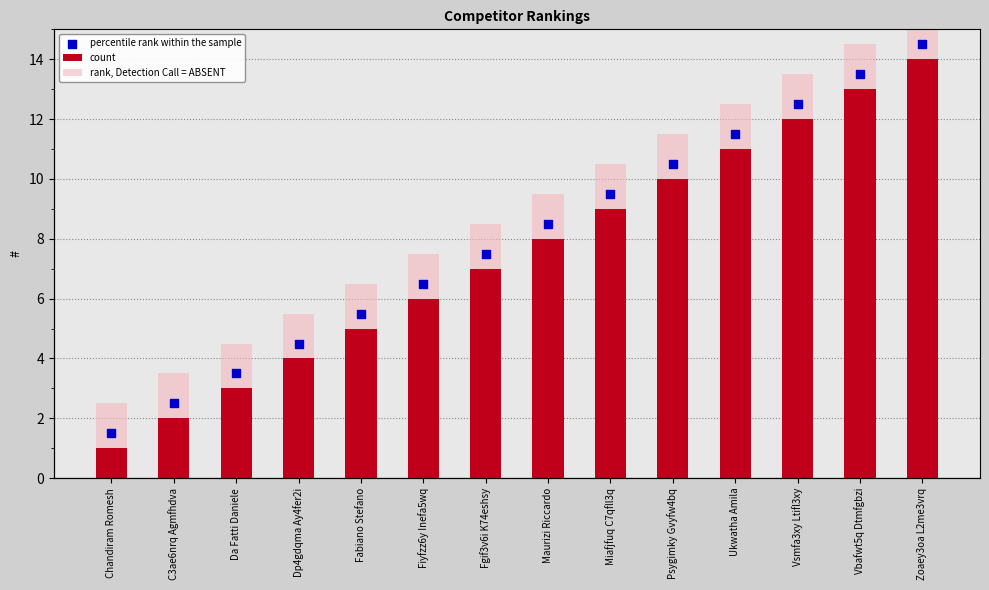

What is the total value across all series at Vsmfa3xy Ltifl3xy?

38.0